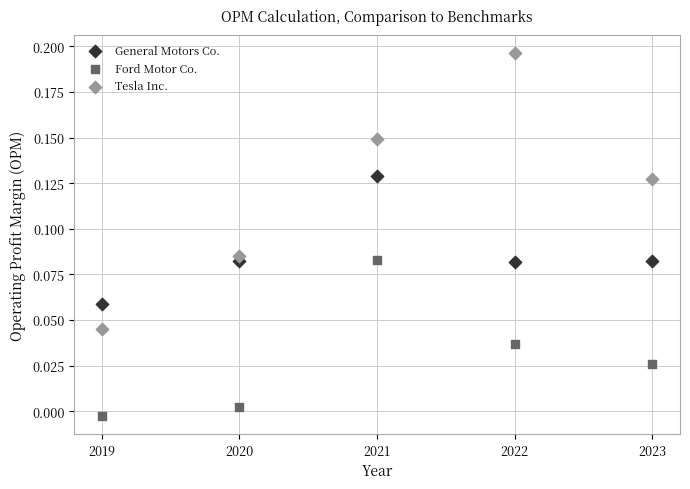

Which series reaches the maximum Y coordinate?

Tesla Inc.